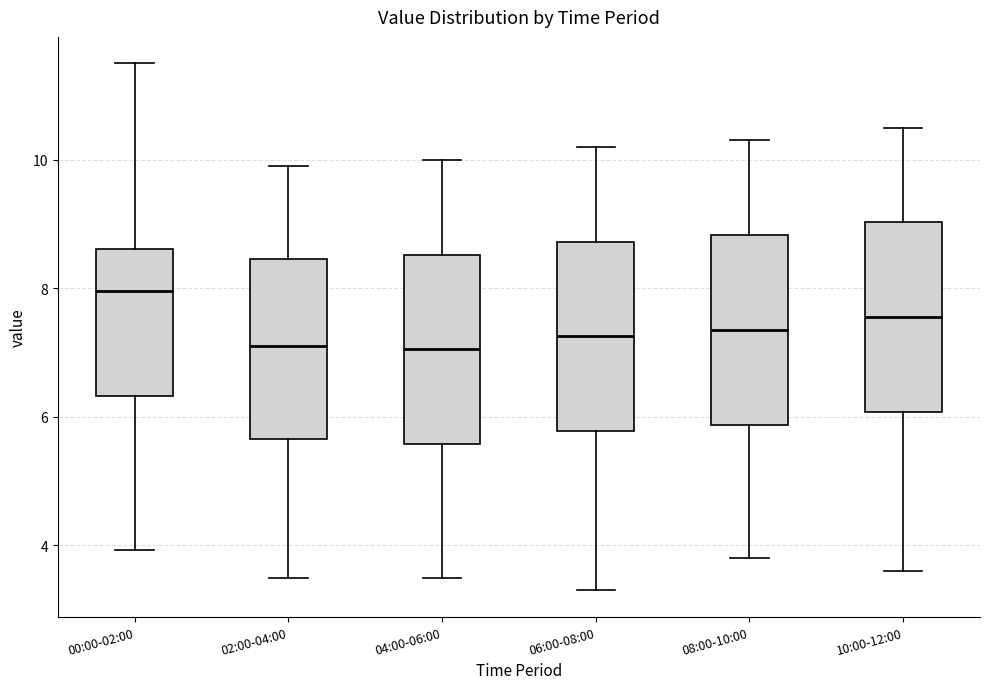

Reading left to right, read every box against the y-axis: the position of its median line, the range the box covers, and the ends of its whiskers. The values are not printed on the chart, so give them approximately, as read against the axis.

00:00-02:00: median 8.0, box 6.4 to 8.6, whiskers 4.0 to 11.6
02:00-04:00: median 7.2, box 5.6 to 8.4, whiskers 3.6 to 10.0
04:00-06:00: median 7.0, box 5.6 to 8.6, whiskers 3.6 to 10.0
06:00-08:00: median 7.2, box 5.8 to 8.8, whiskers 3.4 to 10.2
08:00-10:00: median 7.4, box 5.8 to 8.8, whiskers 3.8 to 10.4
10:00-12:00: median 7.6, box 6.0 to 9.0, whiskers 3.6 to 10.6